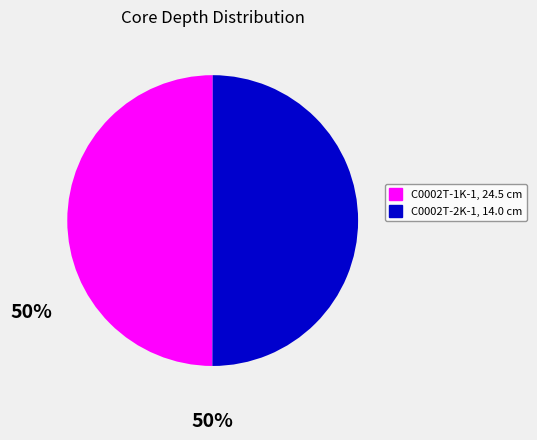

How many segments does this pie chart have?

2